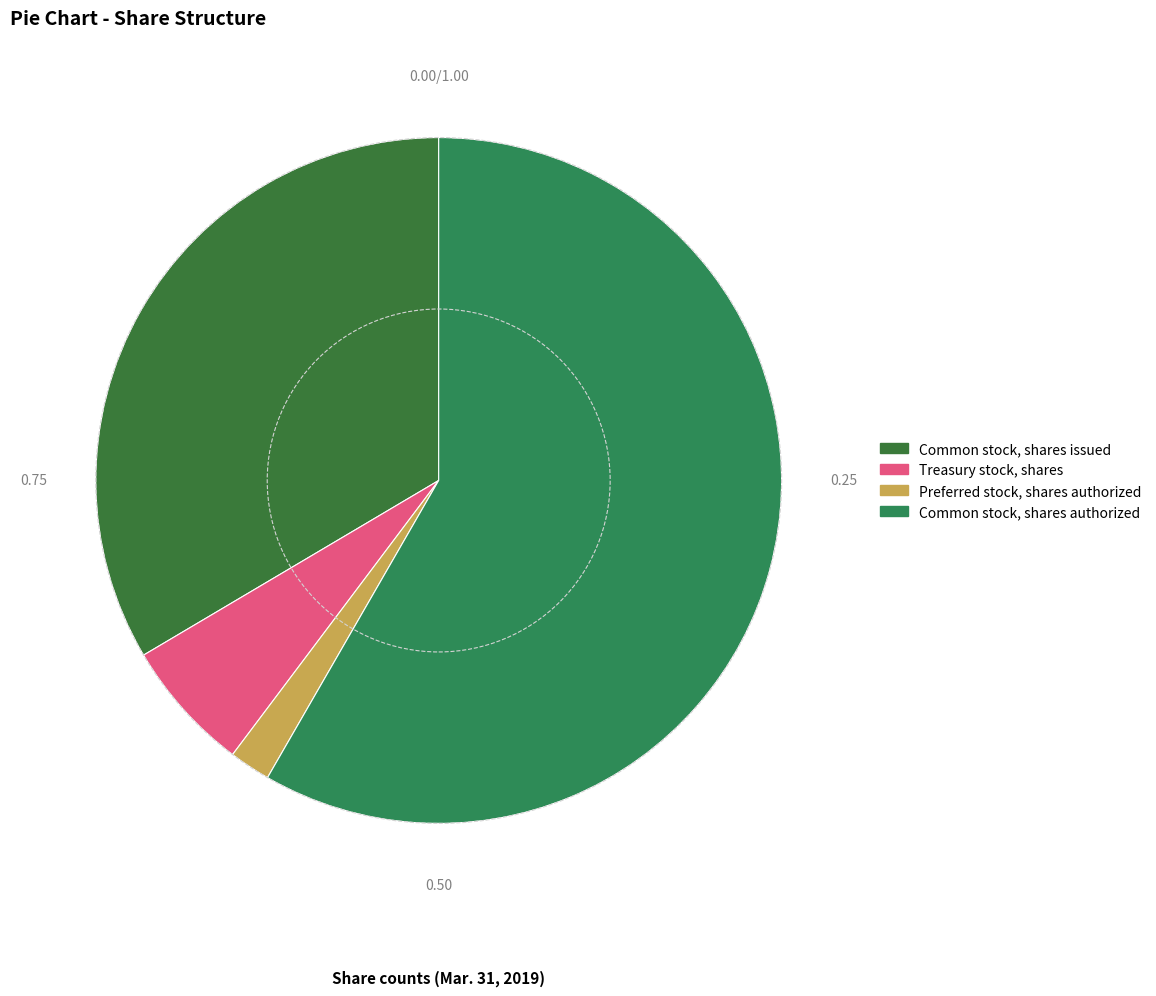

Count the number of slices in the pie.

4